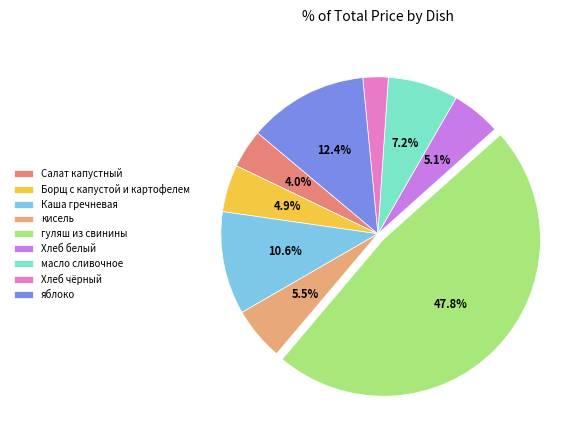

To the nearest percent, what is the combined percentage of кисель and Каша гречневая?

16%